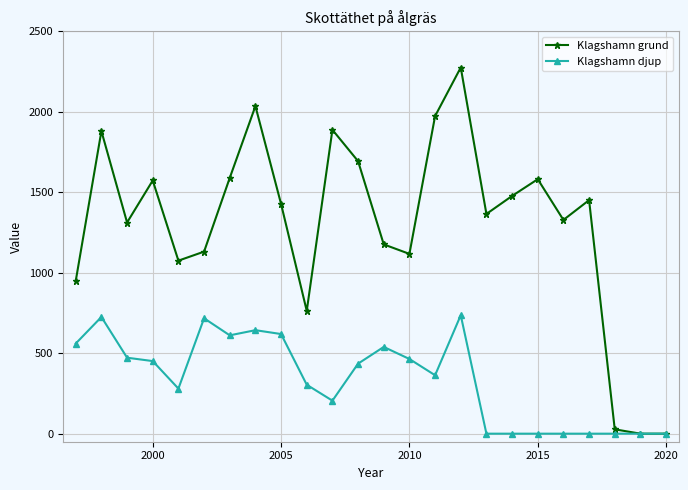

Does the chart have visible grid lines?

Yes